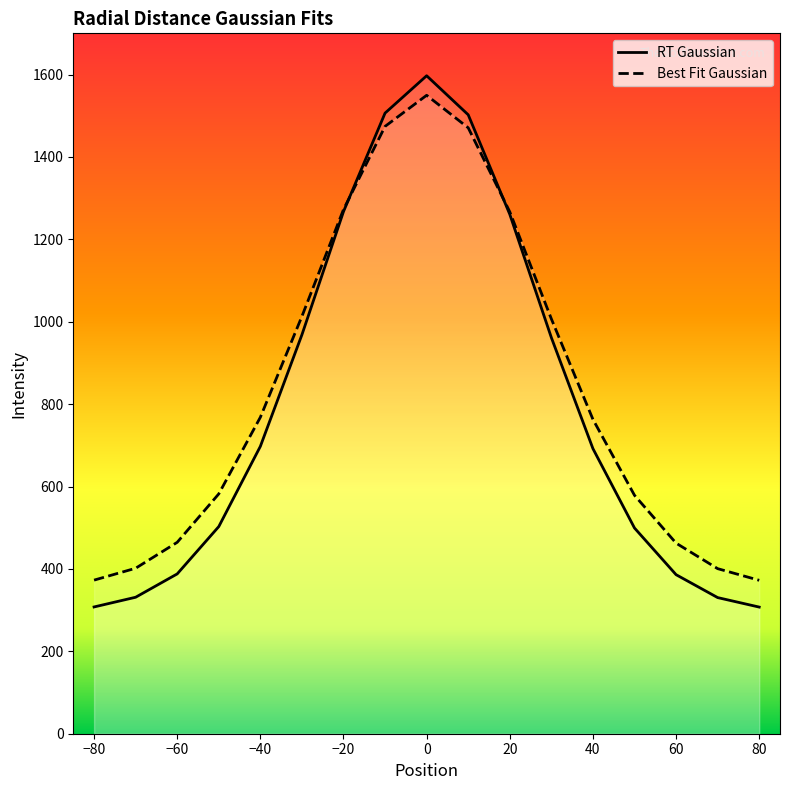

List the series in order of their overall mean, lowest first.

RT Gaussian, Best Fit Gaussian